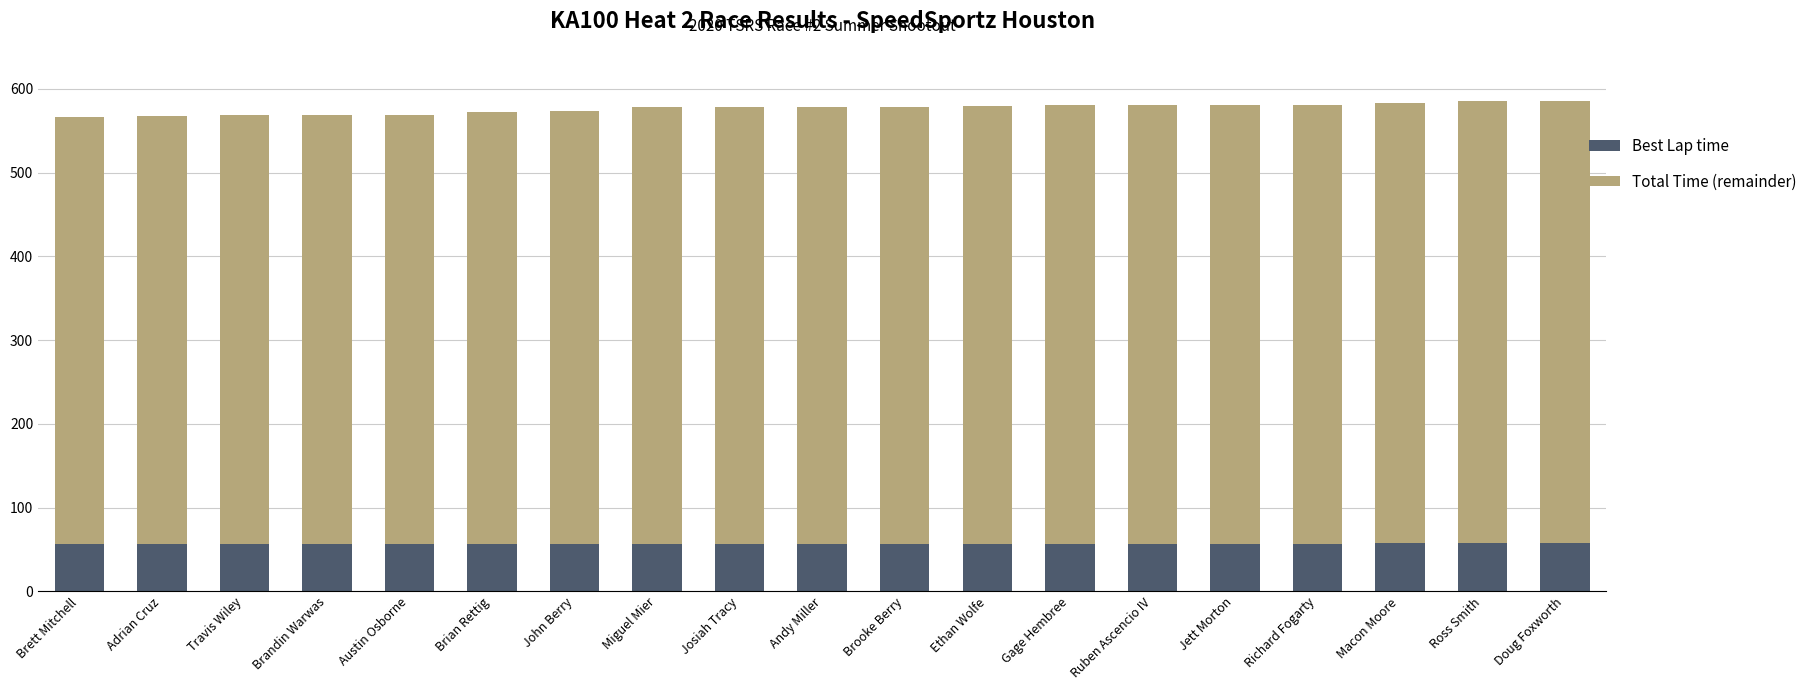

How many categories are shown in the chart?

19